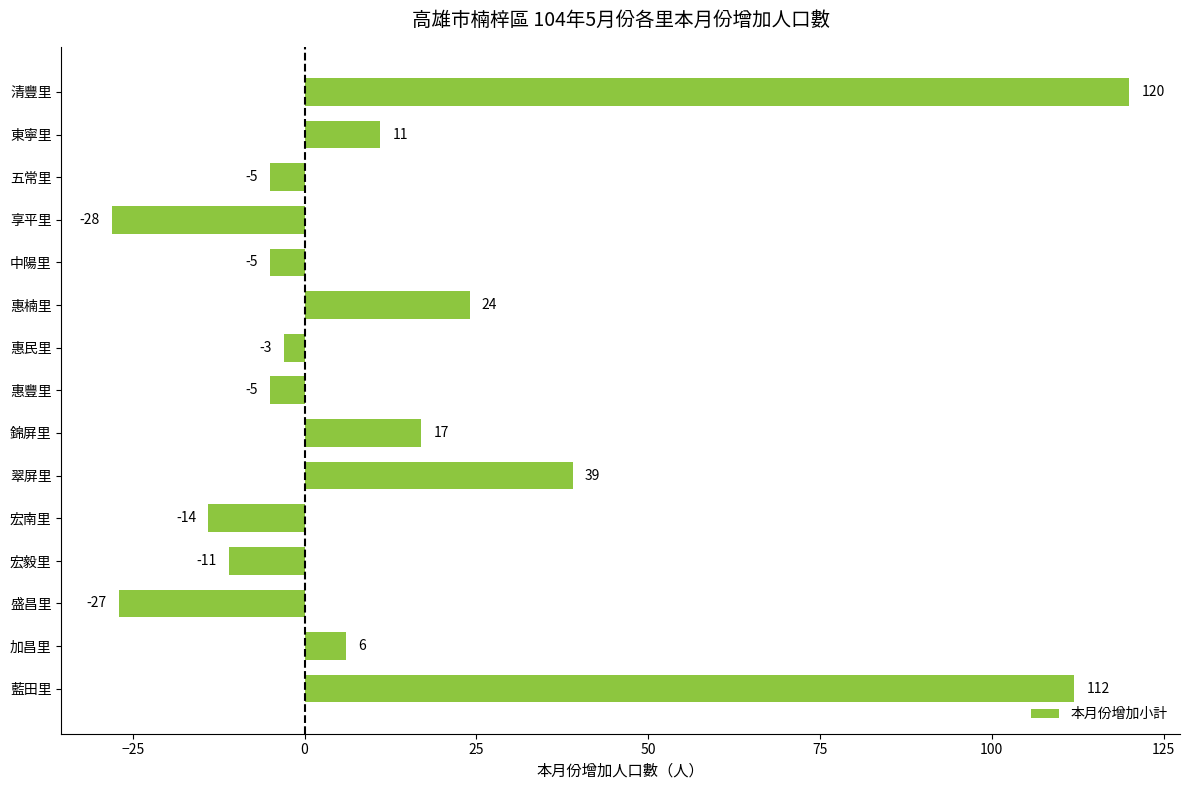

What is the label of the 7th bar from the top?

惠民里